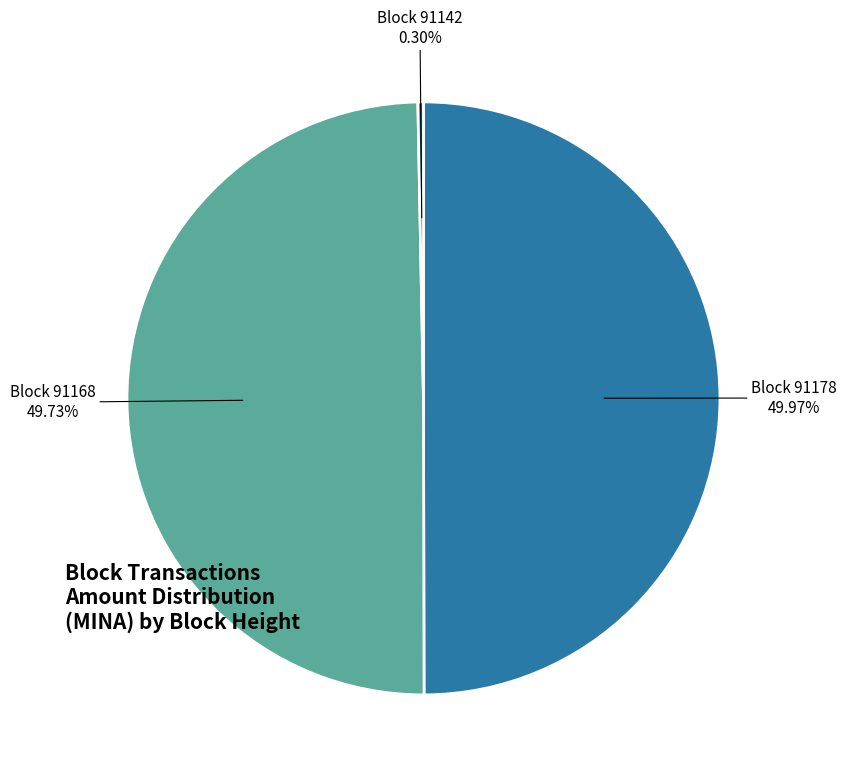

How many slices are in this pie chart?

3